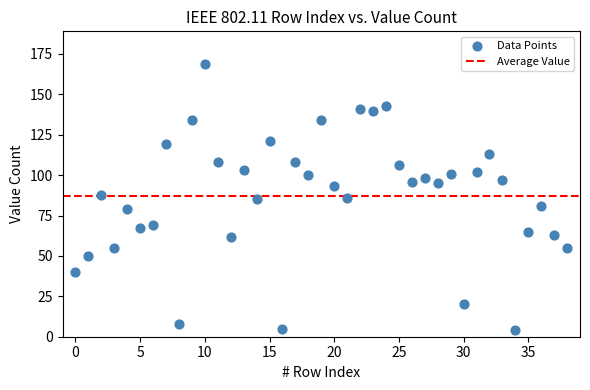

What is the range of Y values (max minus min)?

165